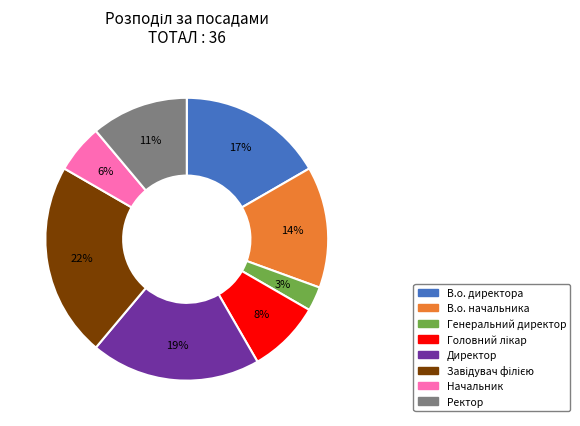

Is Ректор the majority of the pie?

No